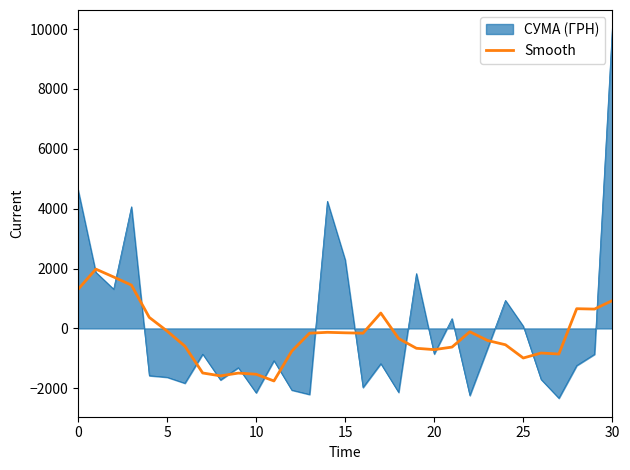

What is the maximum value for Smooth?

1981.6